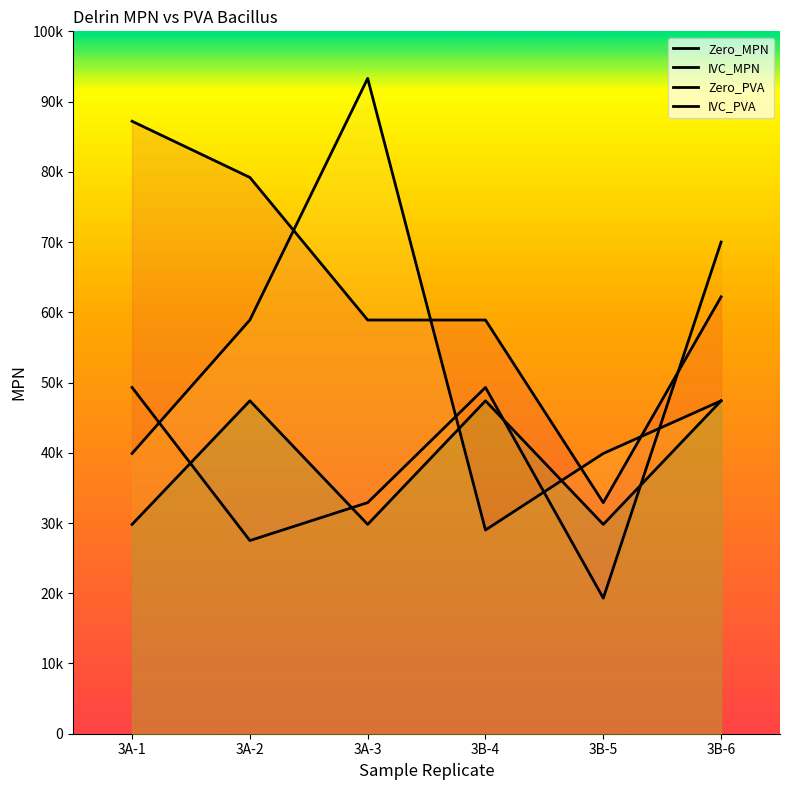

The value of IVC_MPN at 3B-5 is 19300. True or false?

True